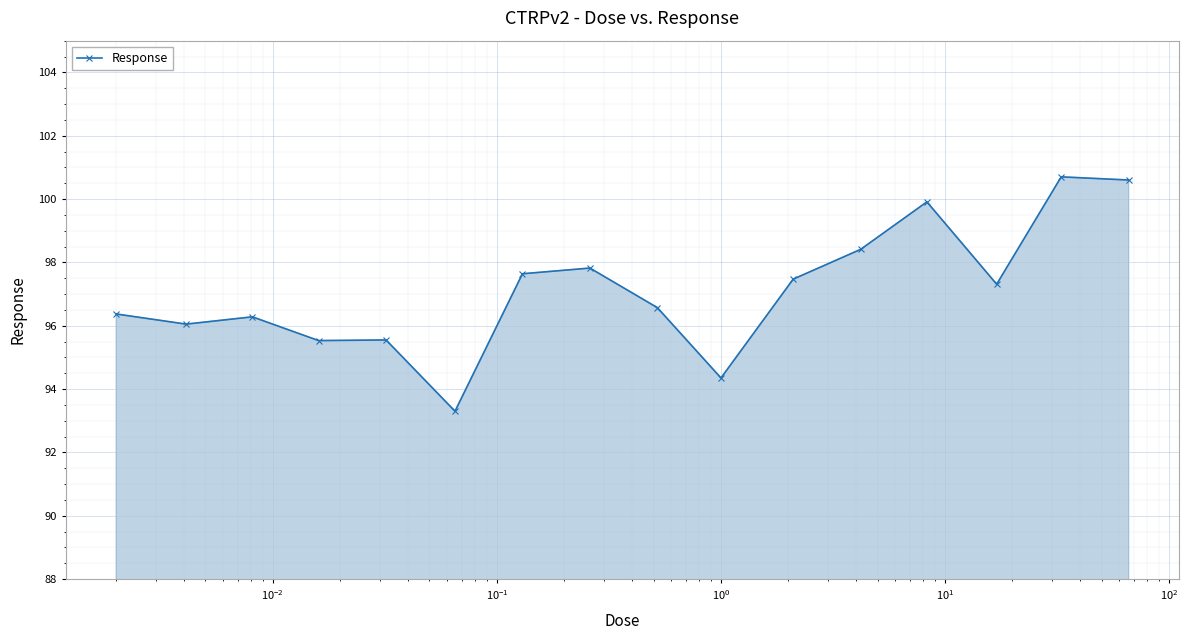

What is the value of the 3rd point from the left?

96.3